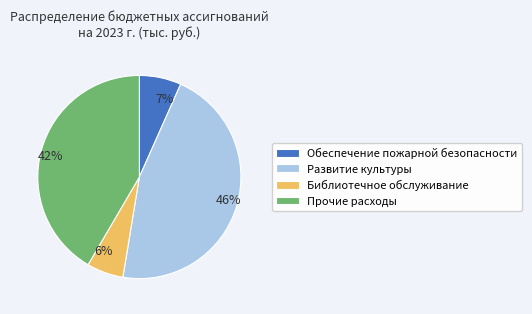

How many slices are in this pie chart?

4